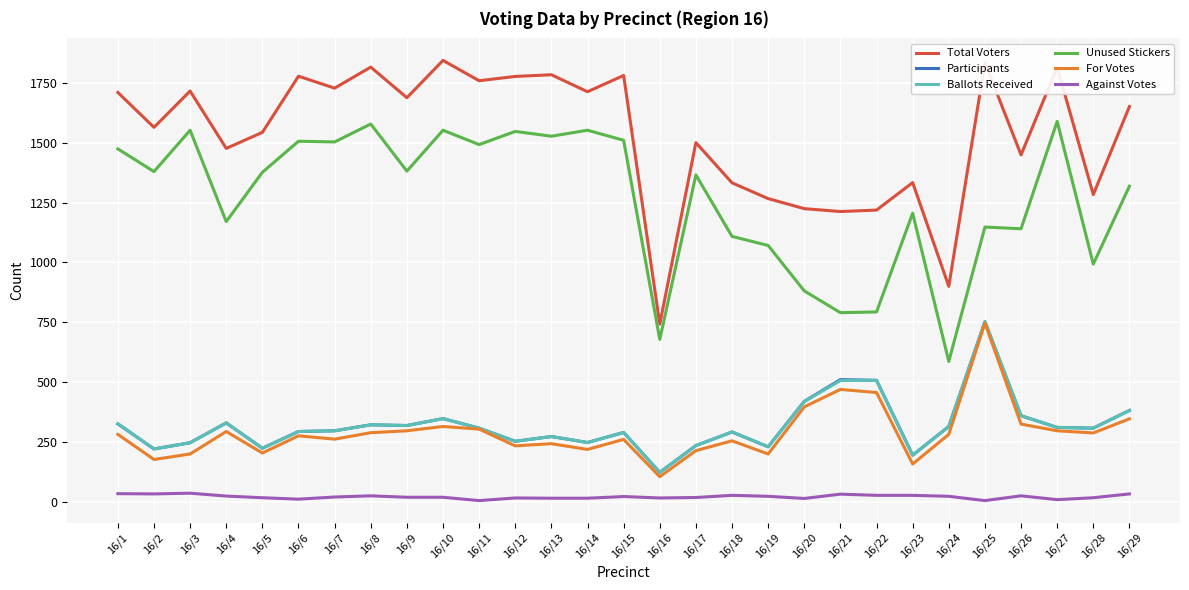

True or false: For Votes and Total Voters intersect in this chart.

False